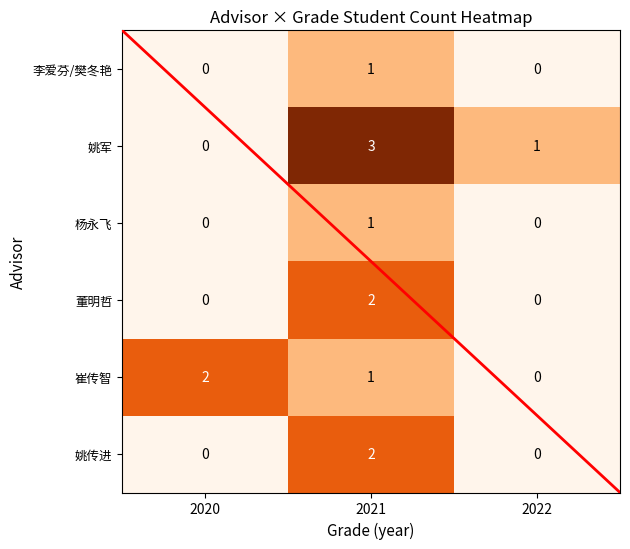

Is it true that 崔传智 equals 2 at 2021?

False